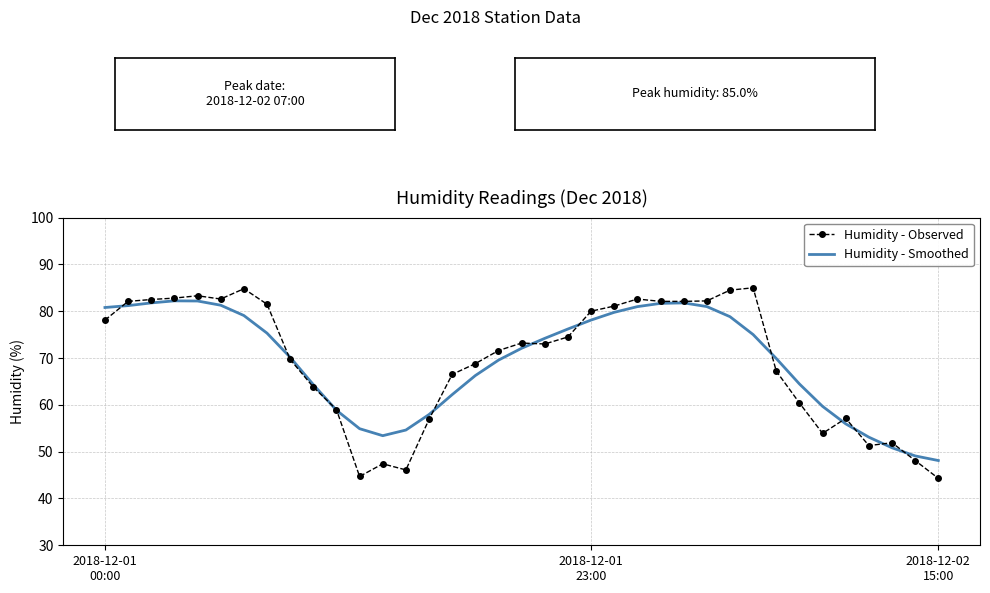

What is the maximum value shown in the chart?

85.0